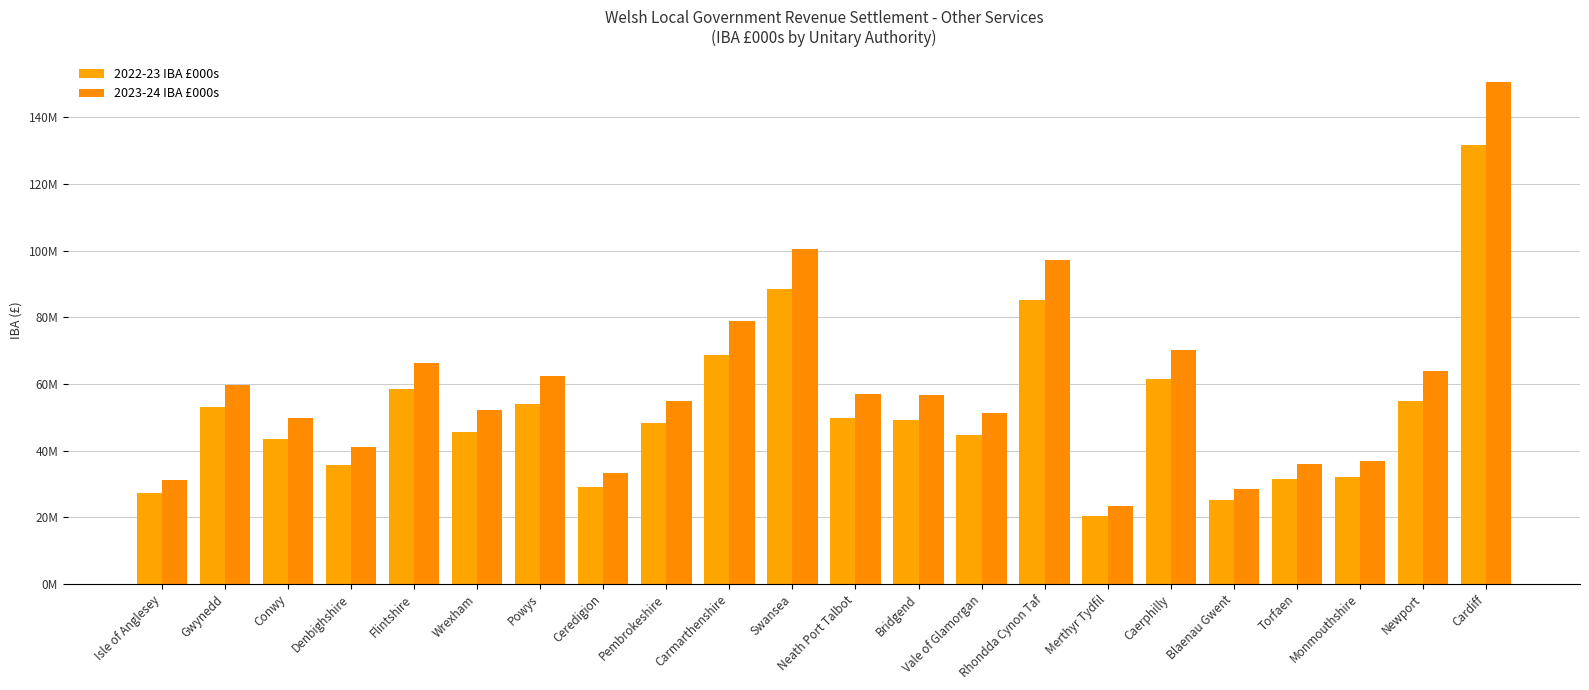

Which label corresponds to the largest value in the chart?

Cardiff